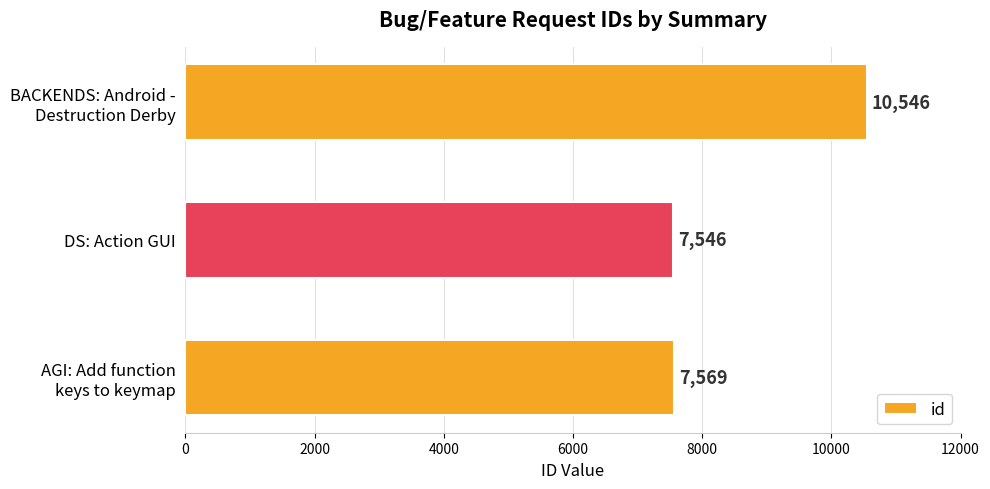

What is the difference between the maximum and second lowest values?

2977